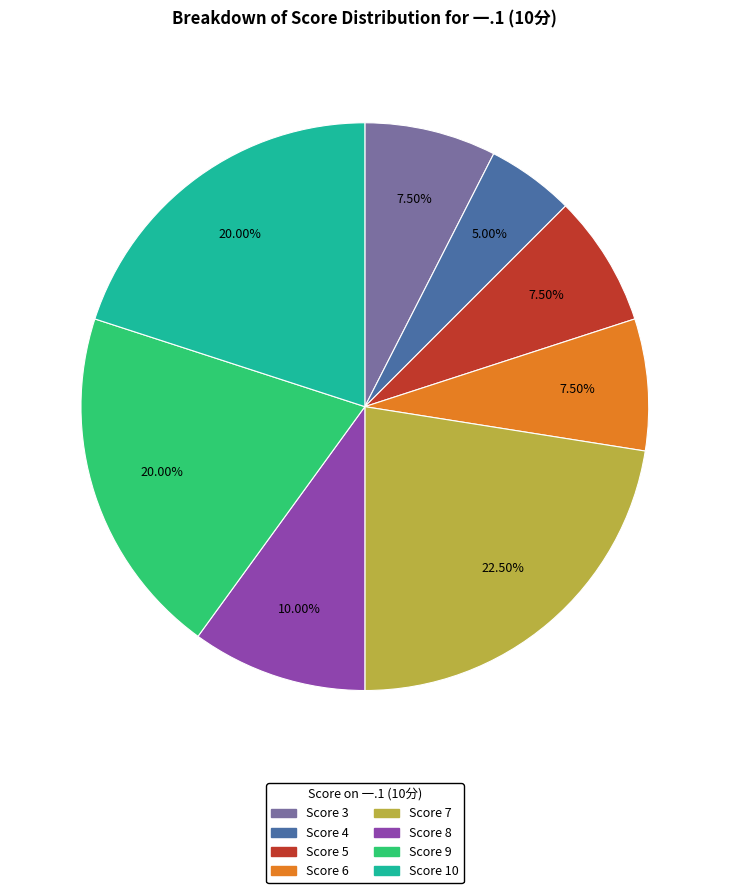

Does any single category account for the majority?

No